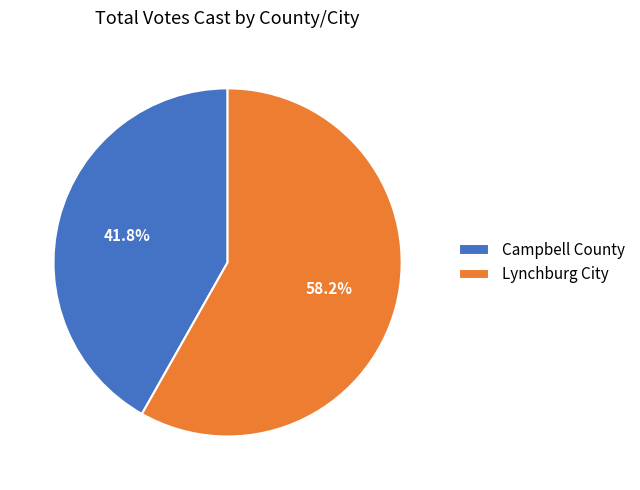

Which slice is the smallest?

Campbell County